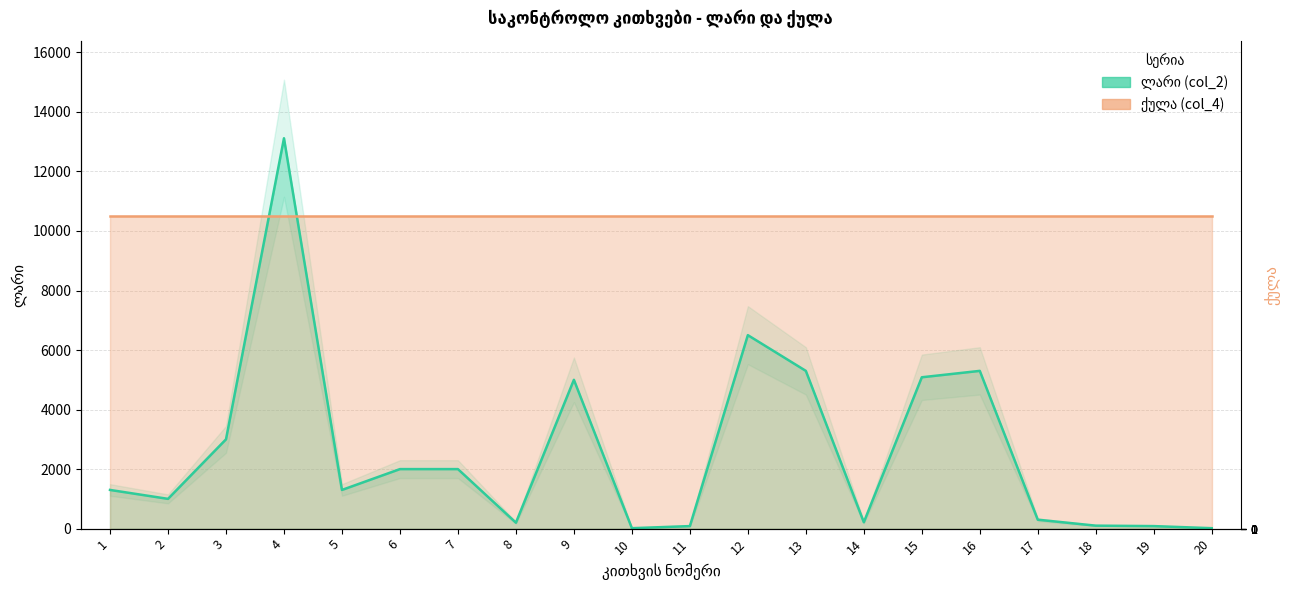

What is the approximate value at 8, to the nearest 10?

200